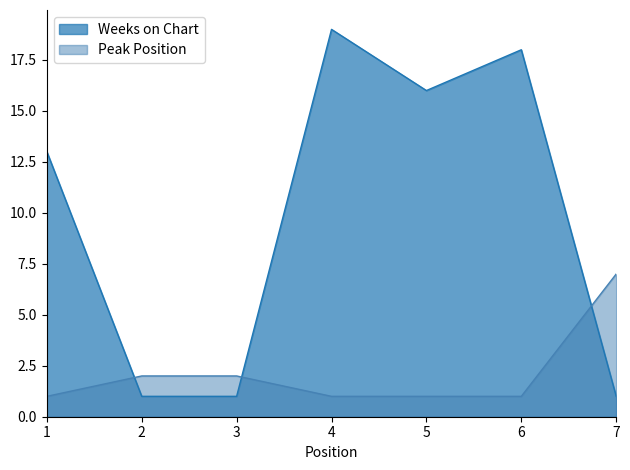

True or false: Peak Position and Weeks on Chart cross at least once.

True